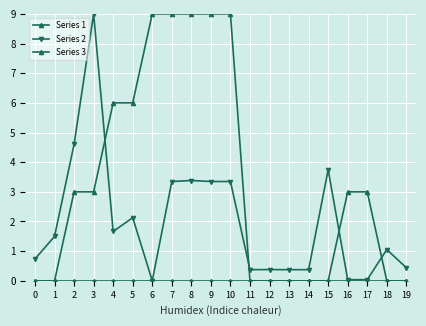

Does the chart have visible grid lines?

Yes